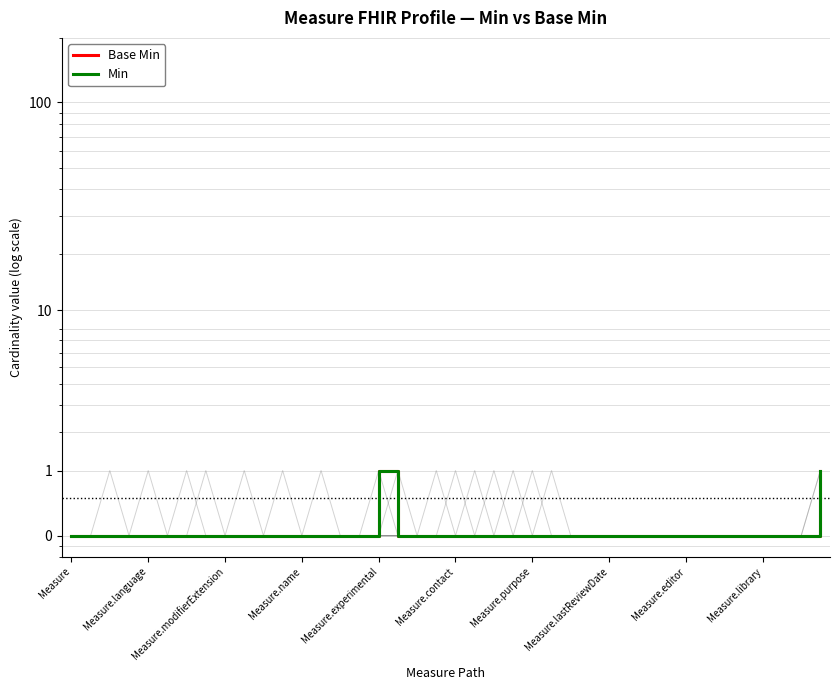

How many Base Min values are between 1 and 2?

40